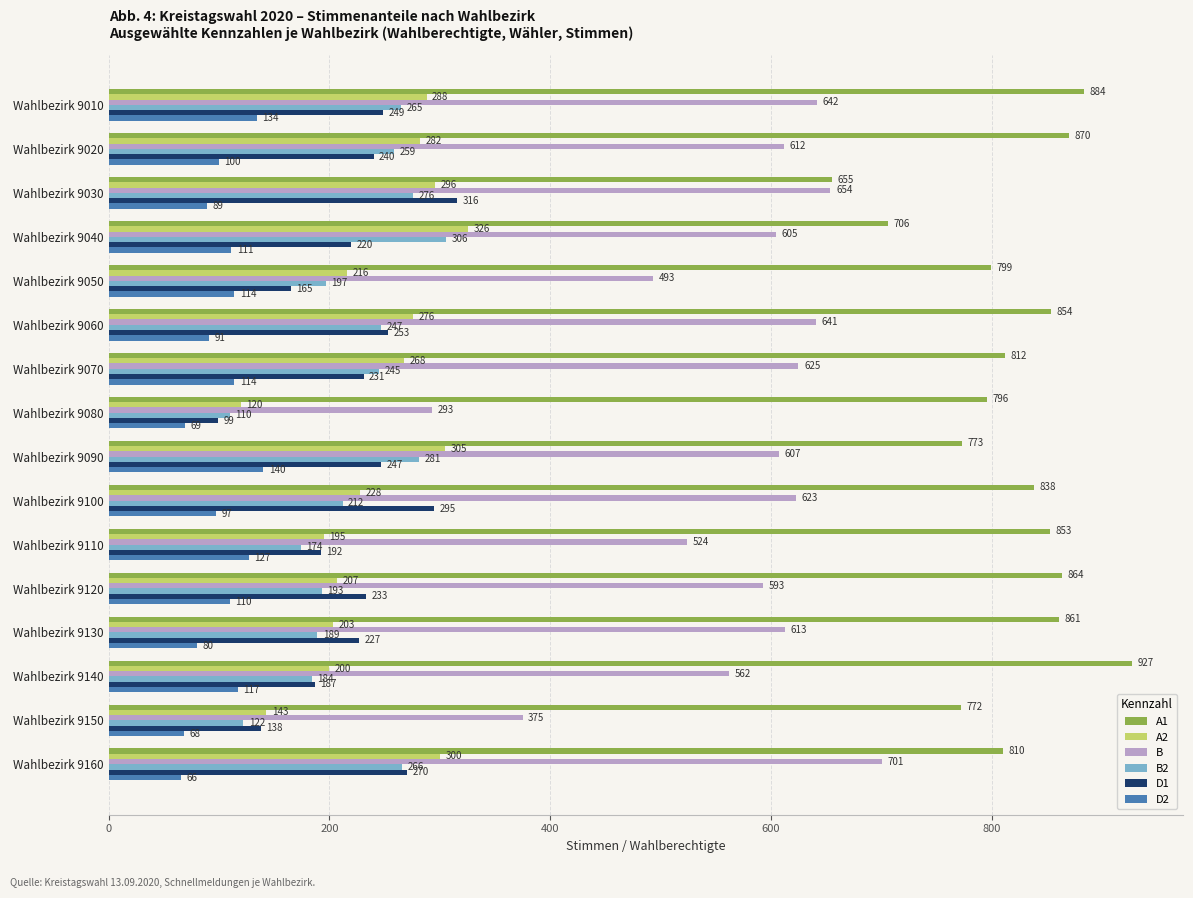

Rank the series at Wahlbezirk 9100 from highest to lowest value.

A1, B, D1, A2, B2, D2